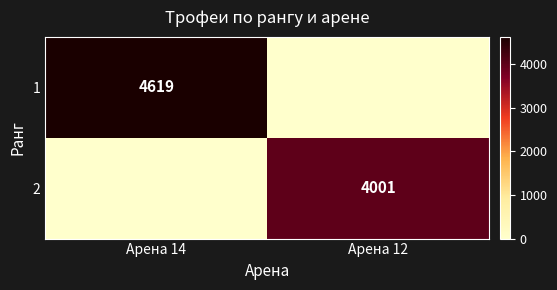

The value of 1 at Арена 14 is 4619. True or false?

True